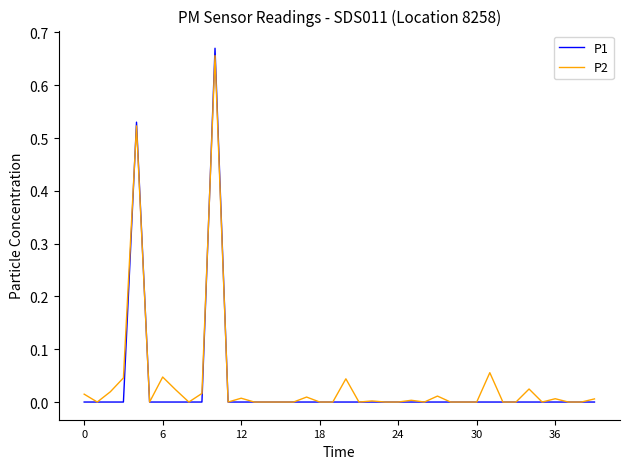

Which series has the largest range (max minus min)?

P1